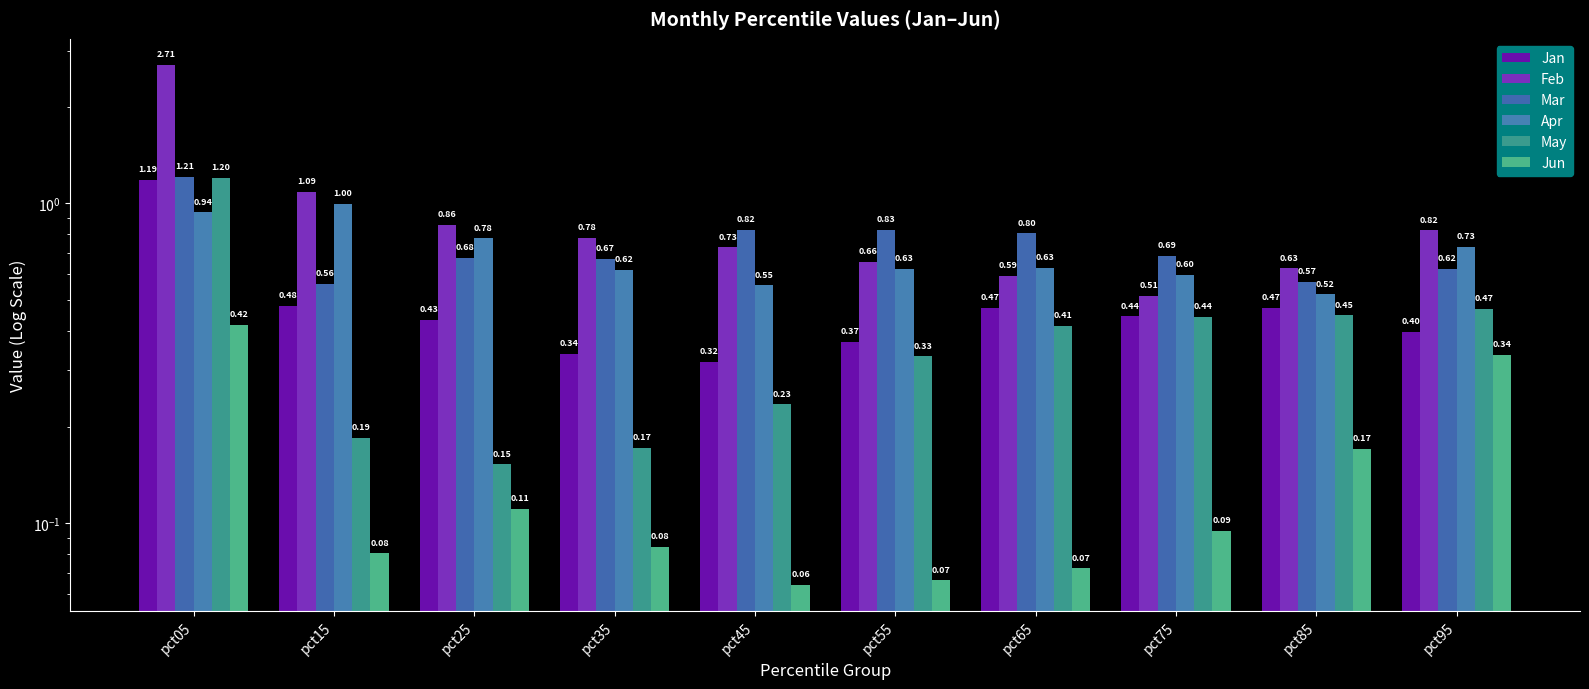

How many bars are there in each group?

6